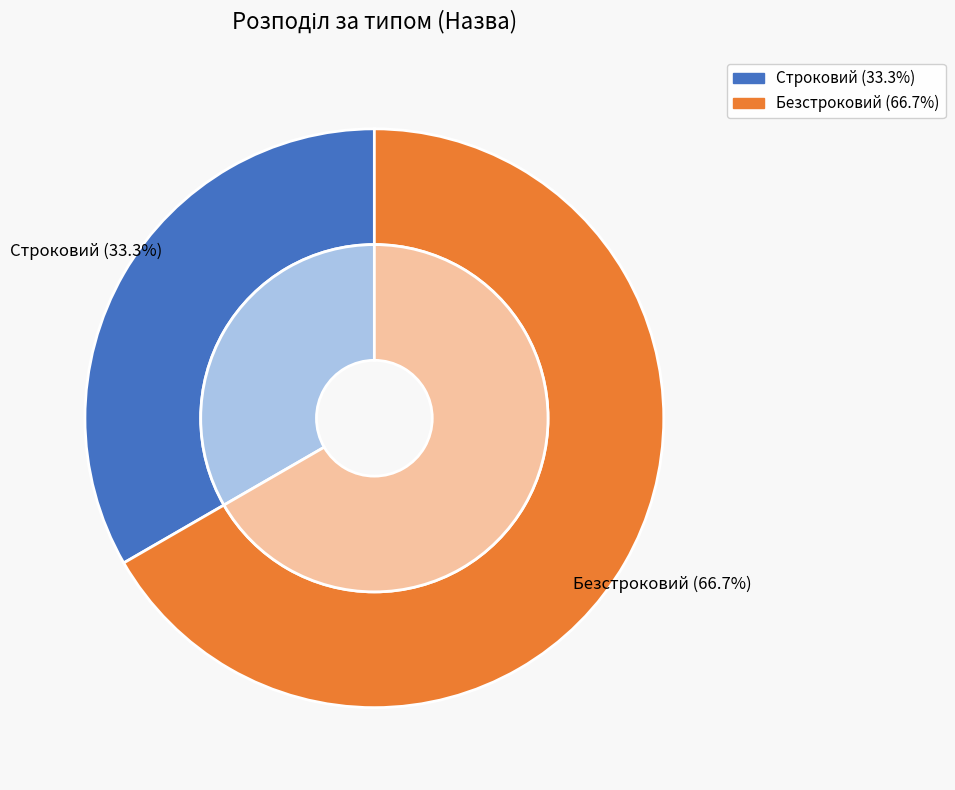

True or false: Безстроковий accounts for 82% of the total.

False